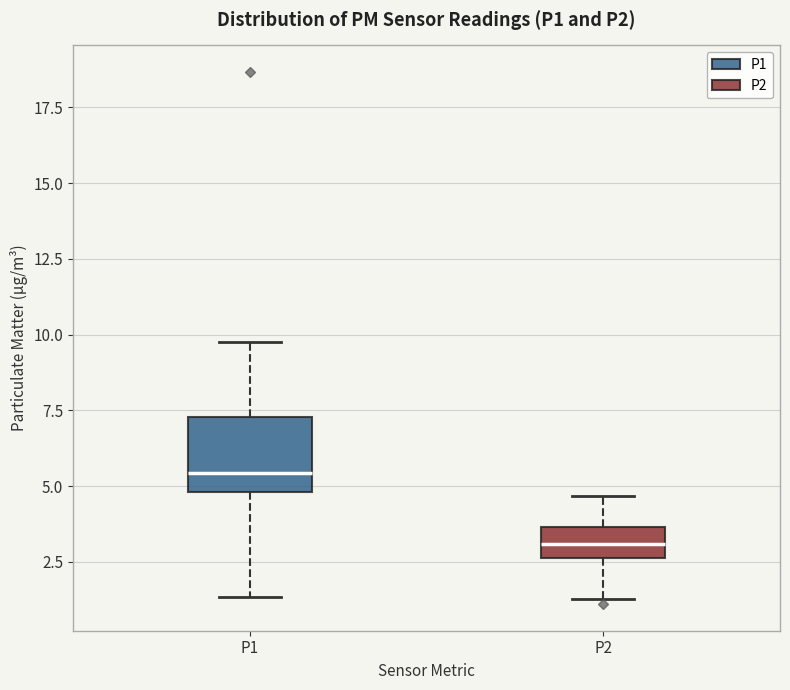

Reading left to right, transcribe this box plot: for each box, give where its median line is, the range the box spans, and where its two whiskers end, as read against the y-axis. The values are not printed on the chart, so give them approximately, as read against the axis.

P1: median 5.5, box 5.0 to 7.5, whiskers 1.5 to 10.0
P2: median 3.0, box 2.5 to 3.5, whiskers 1.5 to 4.5